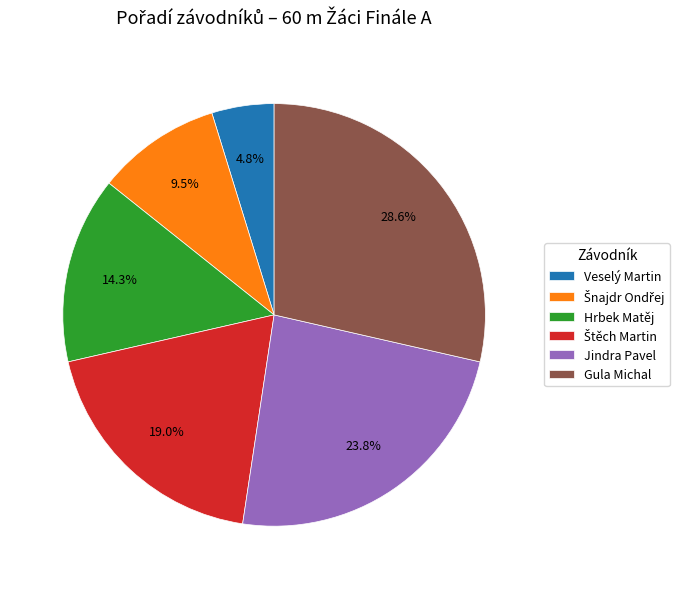

Which has a higher value, Hrbek Matěj or Jindra Pavel?

Jindra Pavel